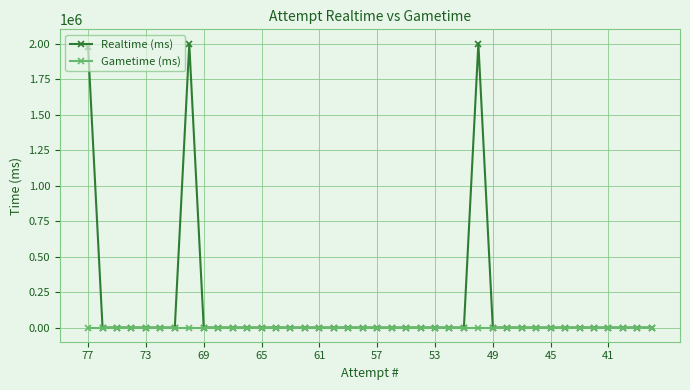

What are all the series names shown in the legend?

Realtime (ms), Gametime (ms)